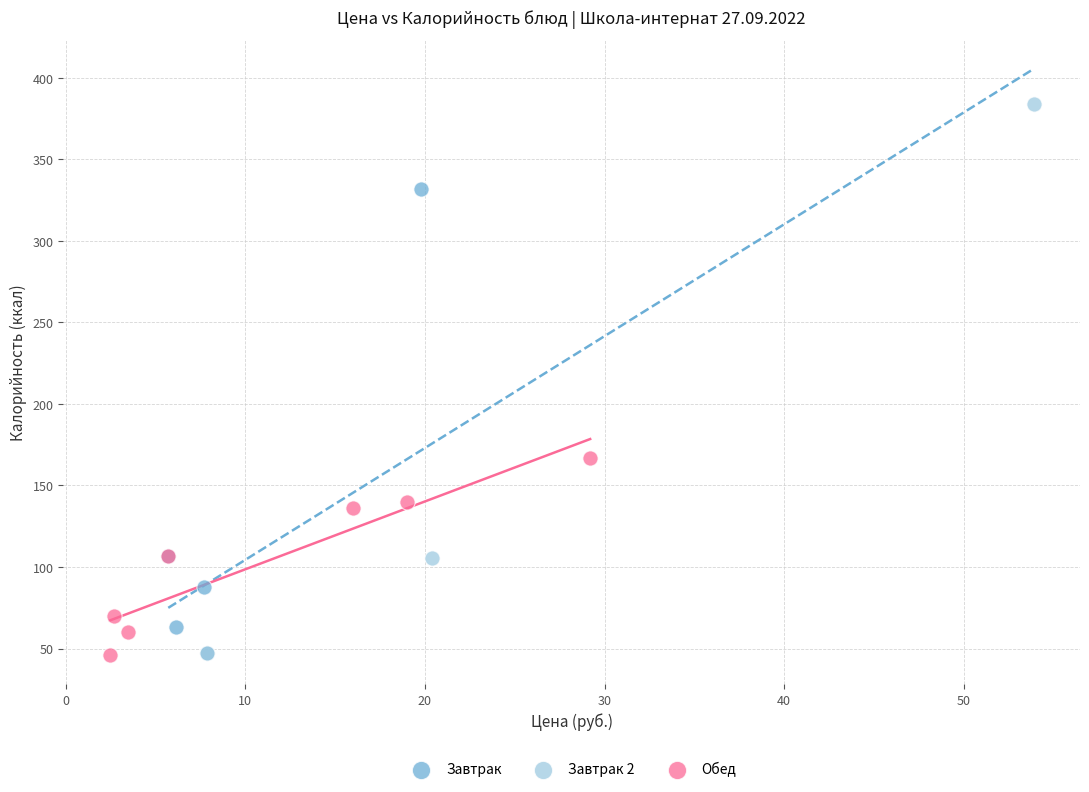

Which series reaches the maximum Y coordinate?

Завтрак 2